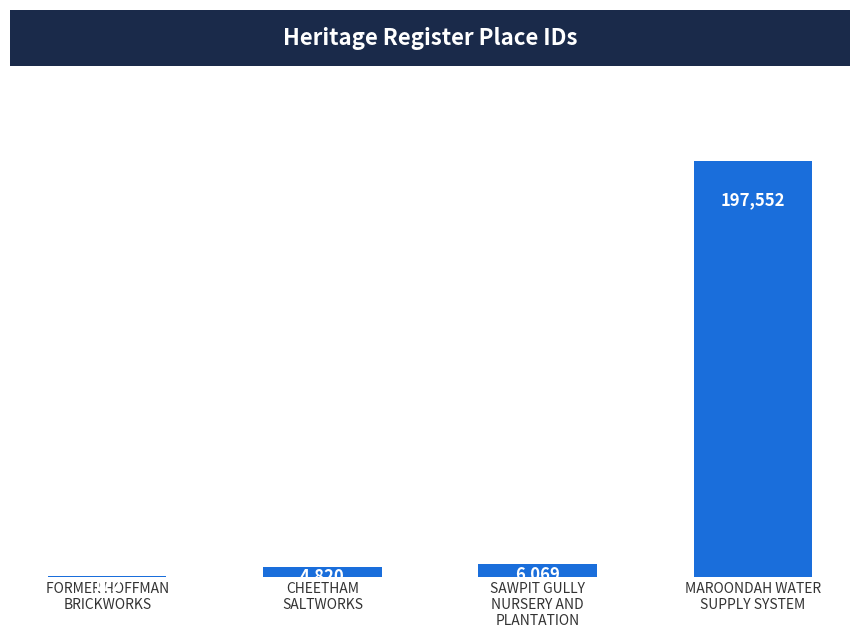

Which has a higher value, FORMER HOFFMAN
BRICKWORKS or MAROONDAH WATER
SUPPLY SYSTEM?

MAROONDAH WATER
SUPPLY SYSTEM